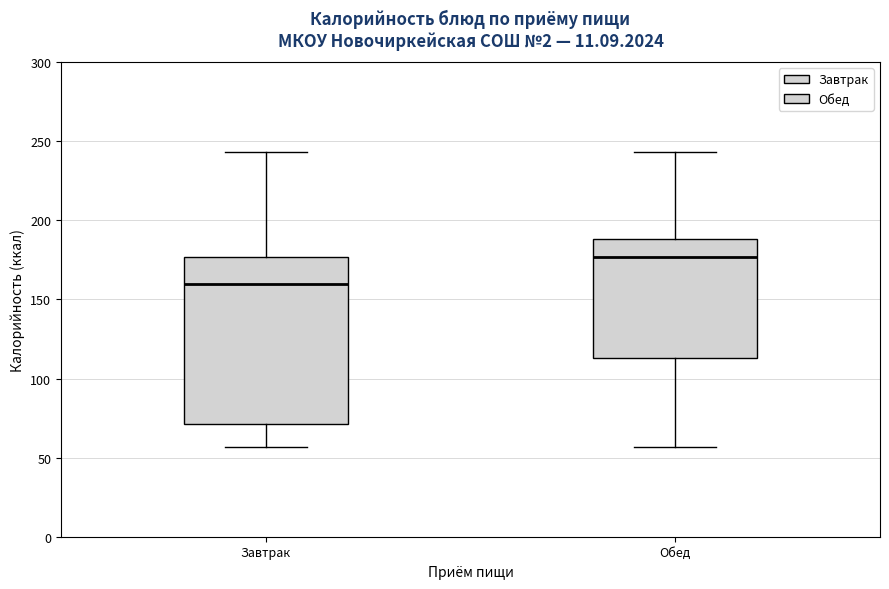

Reading left to right, transcribe this box plot: for each box, give where its median line is, the range the box spans, and where its two whiskers end, as read against the y-axis. The values are not printed on the chart, so give them approximately, as read against the axis.

Завтрак: median 160, box 70 to 175, whiskers 55 to 245
Обед: median 175, box 115 to 190, whiskers 55 to 245